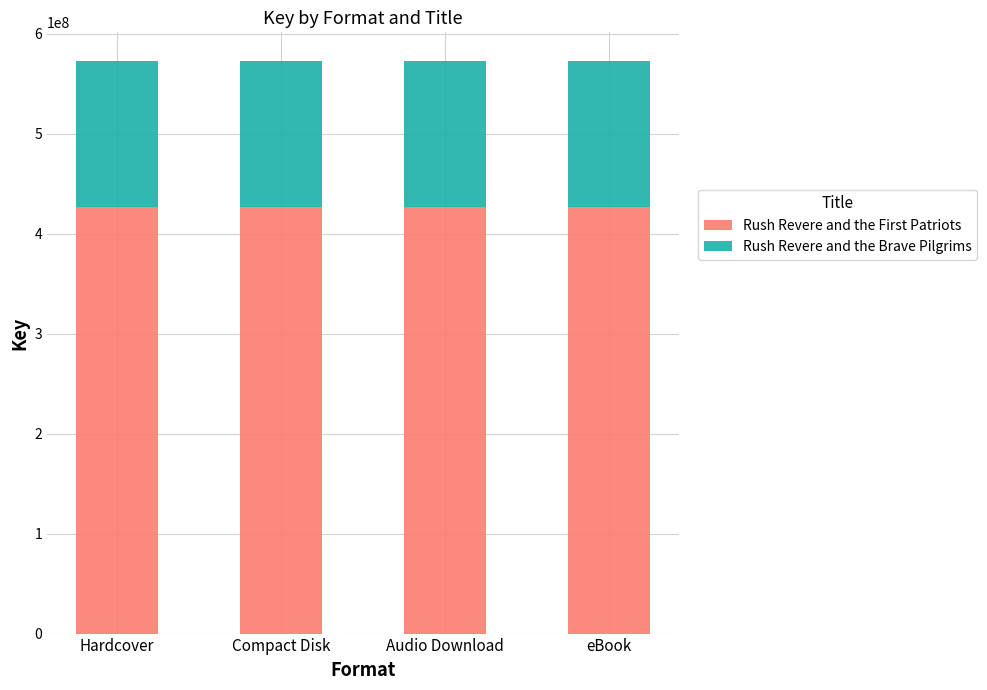

True or false: Rush Revere and the First Patriots has a value of 750418403 at Hardcover.

False